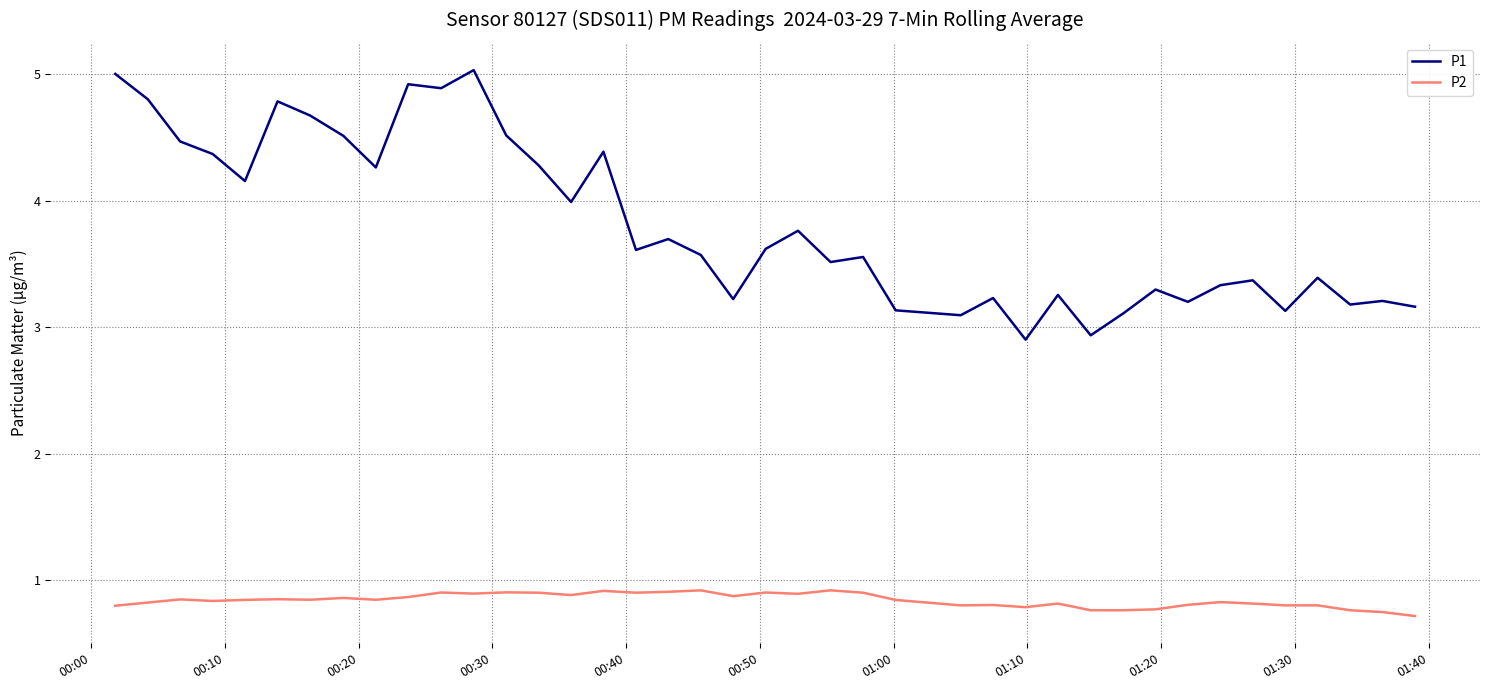

What is the maximum value shown in the chart?

5.0